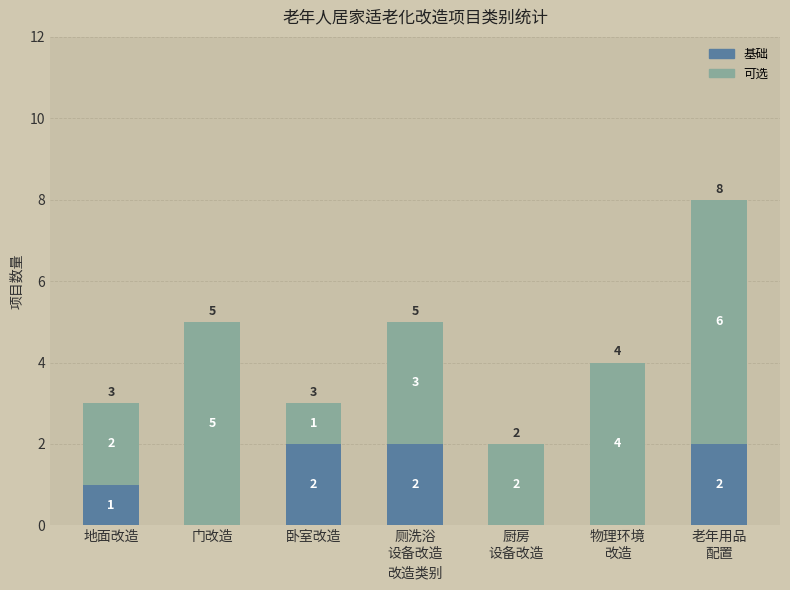

Is it true that 基础 equals -1 at 门改造?

False